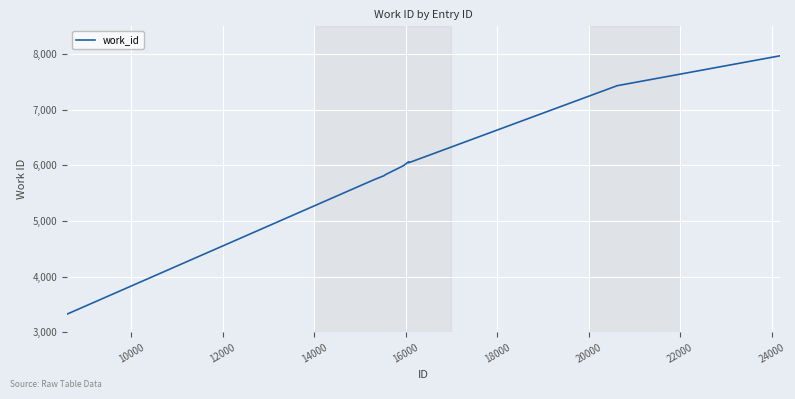

What is the minimum value shown in the chart?

3327